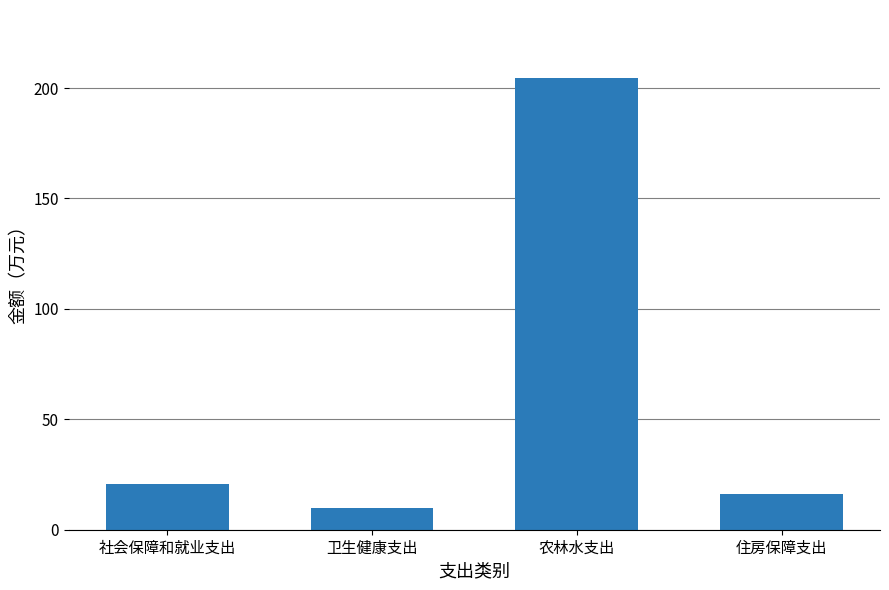

Count the number of values greater than 20.

2